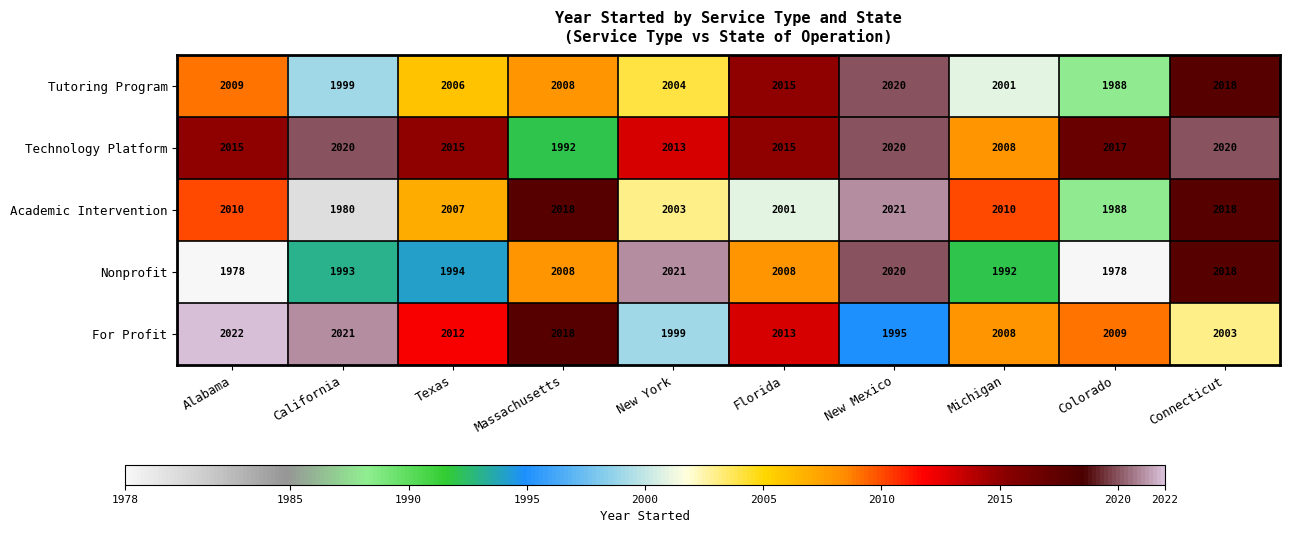

At which category is the sum across all series the highest?

Connecticut